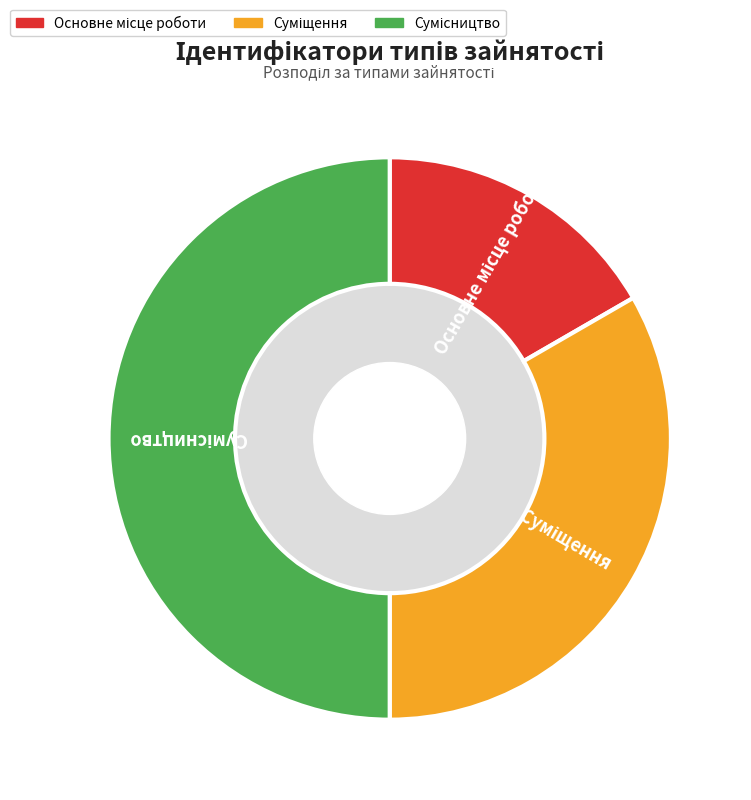

Is the sum of Сумісництво and Основне місце роботи greater than half?

Yes